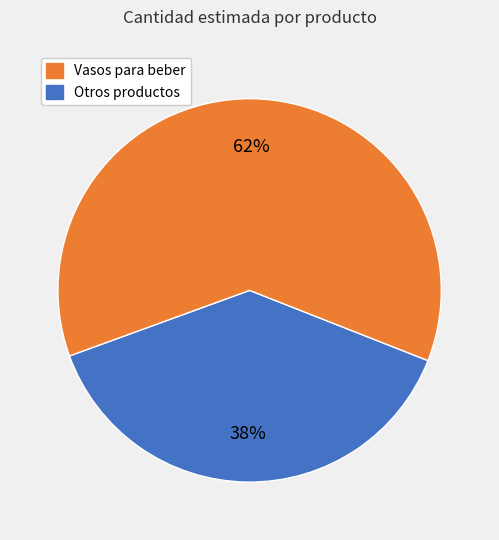

Does any single category account for the majority?

Yes